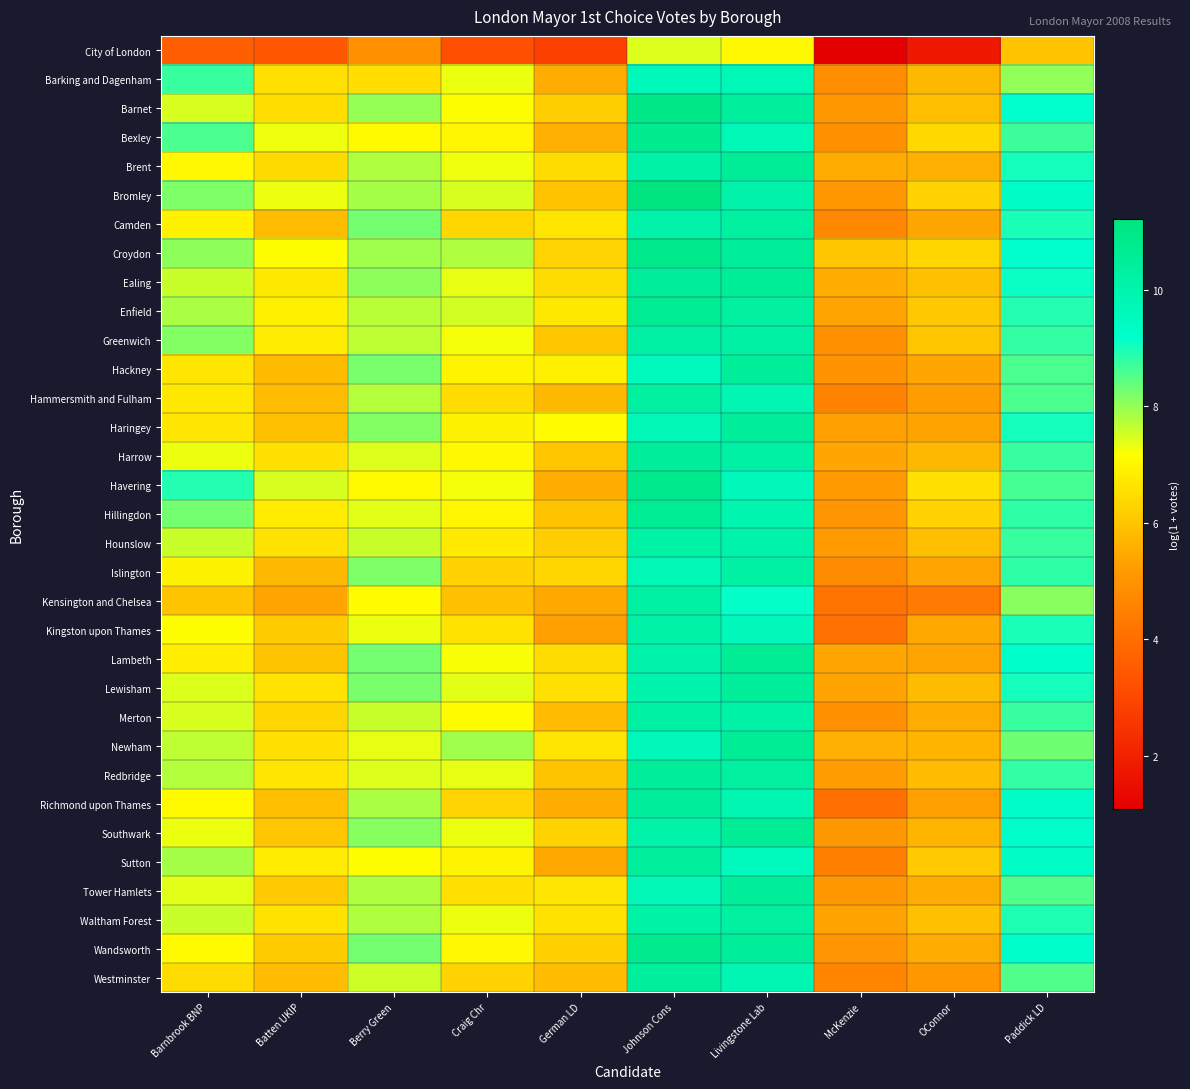

How many data points does each series have?

10